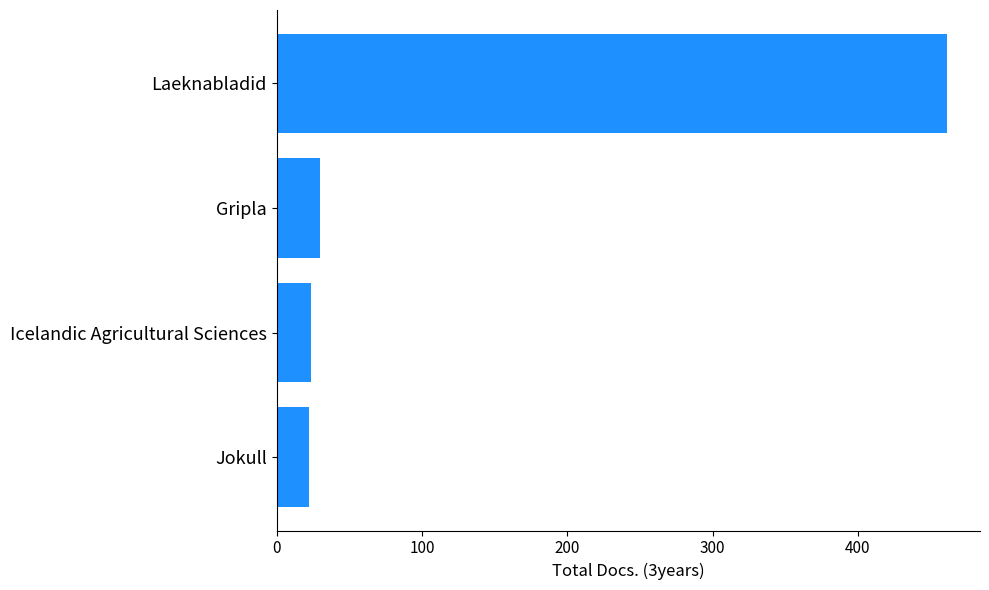

What is the approximate value at Laeknabladid?

461